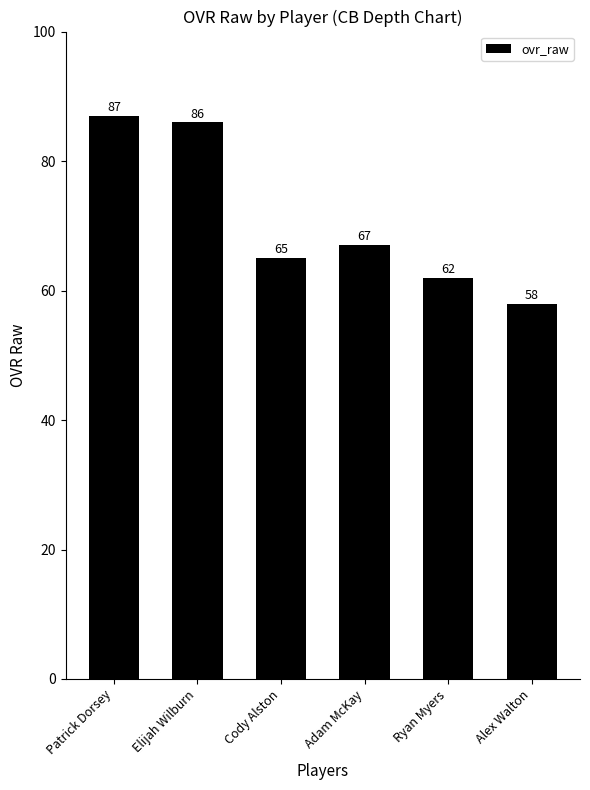

Is it true that the value at Cody Alston is 35?

False